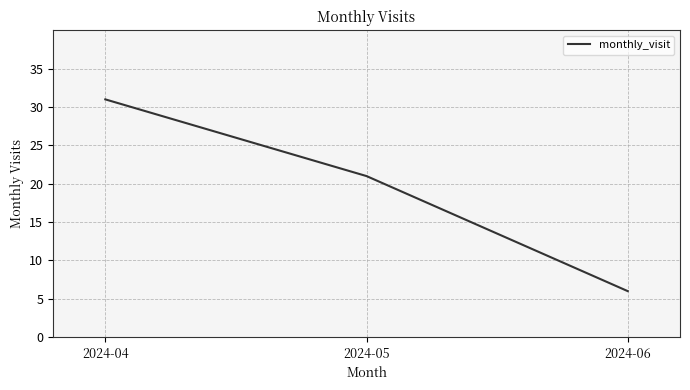

Does the chart have visible grid lines?

Yes